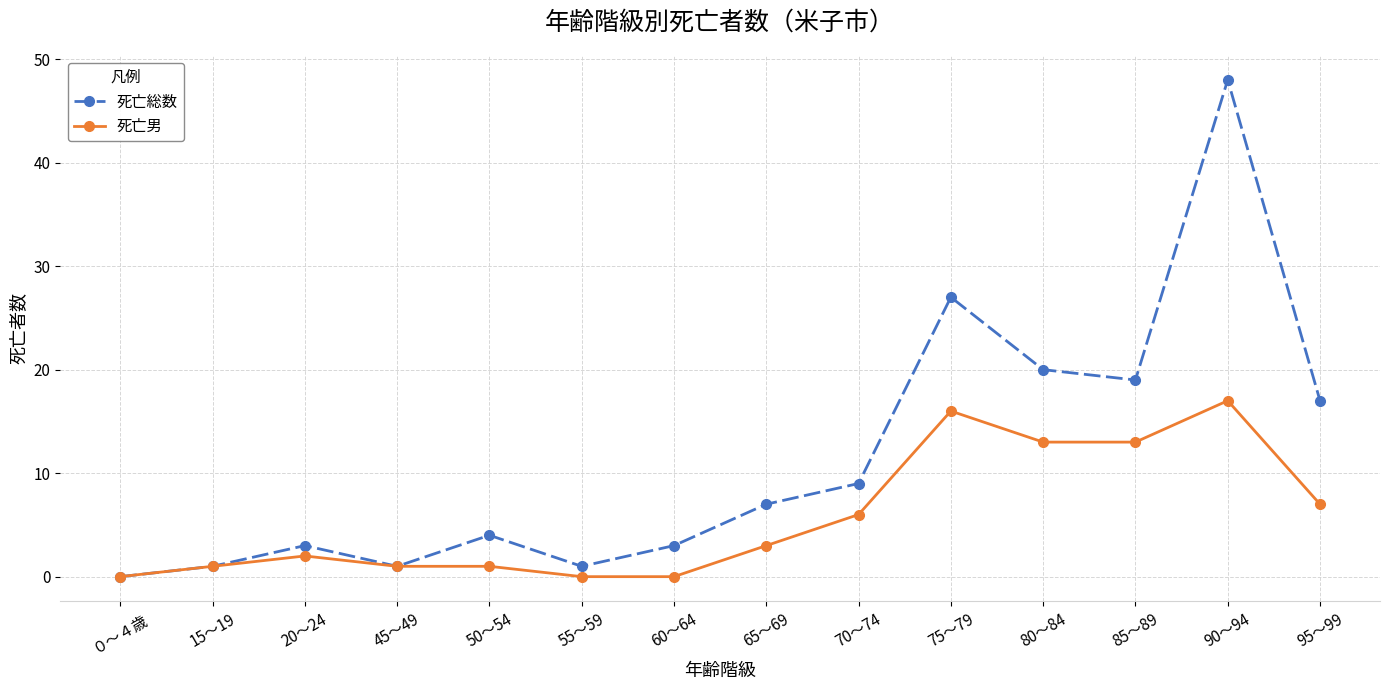

Rank the series at 60～64 from lowest to highest value.

死亡男, 死亡総数